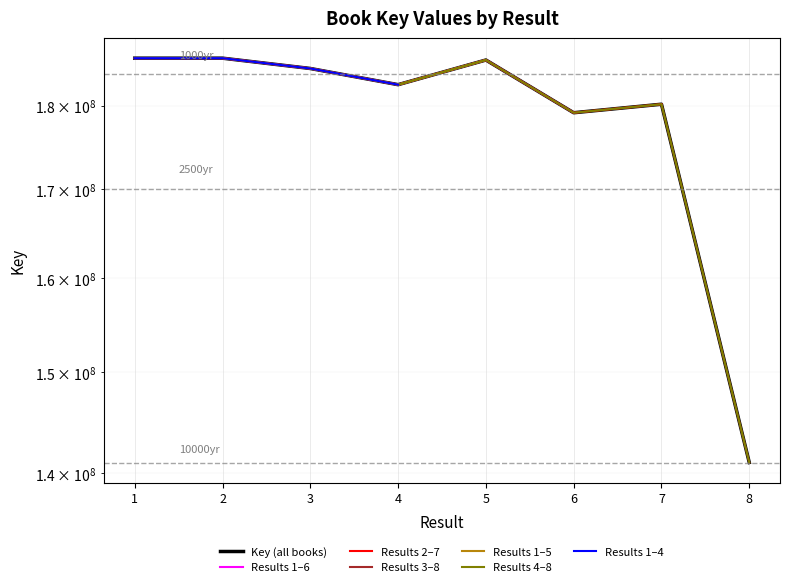

Reading left to right, extract all data points from this chart.

1=185960516	2=185960477	3=184654302	4=182621466	5=185726714	6=179149711	7=180195084	8=141035470